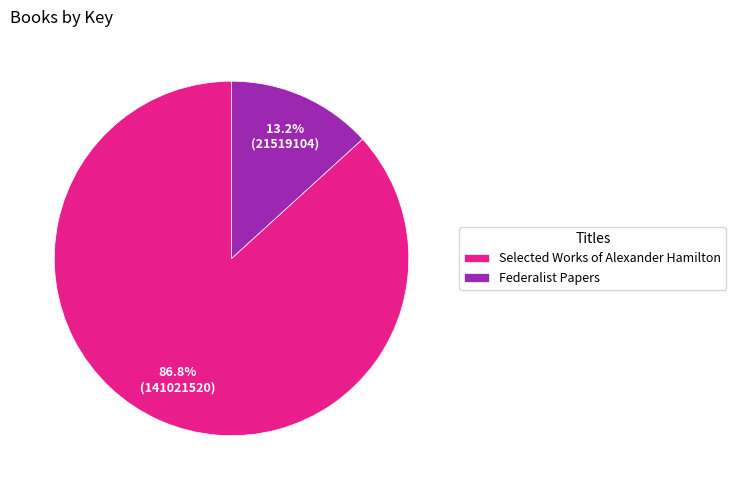

What is the ratio of the value at Selected Works of Alexander Hamilton to the value at Federalist Papers?

6.6